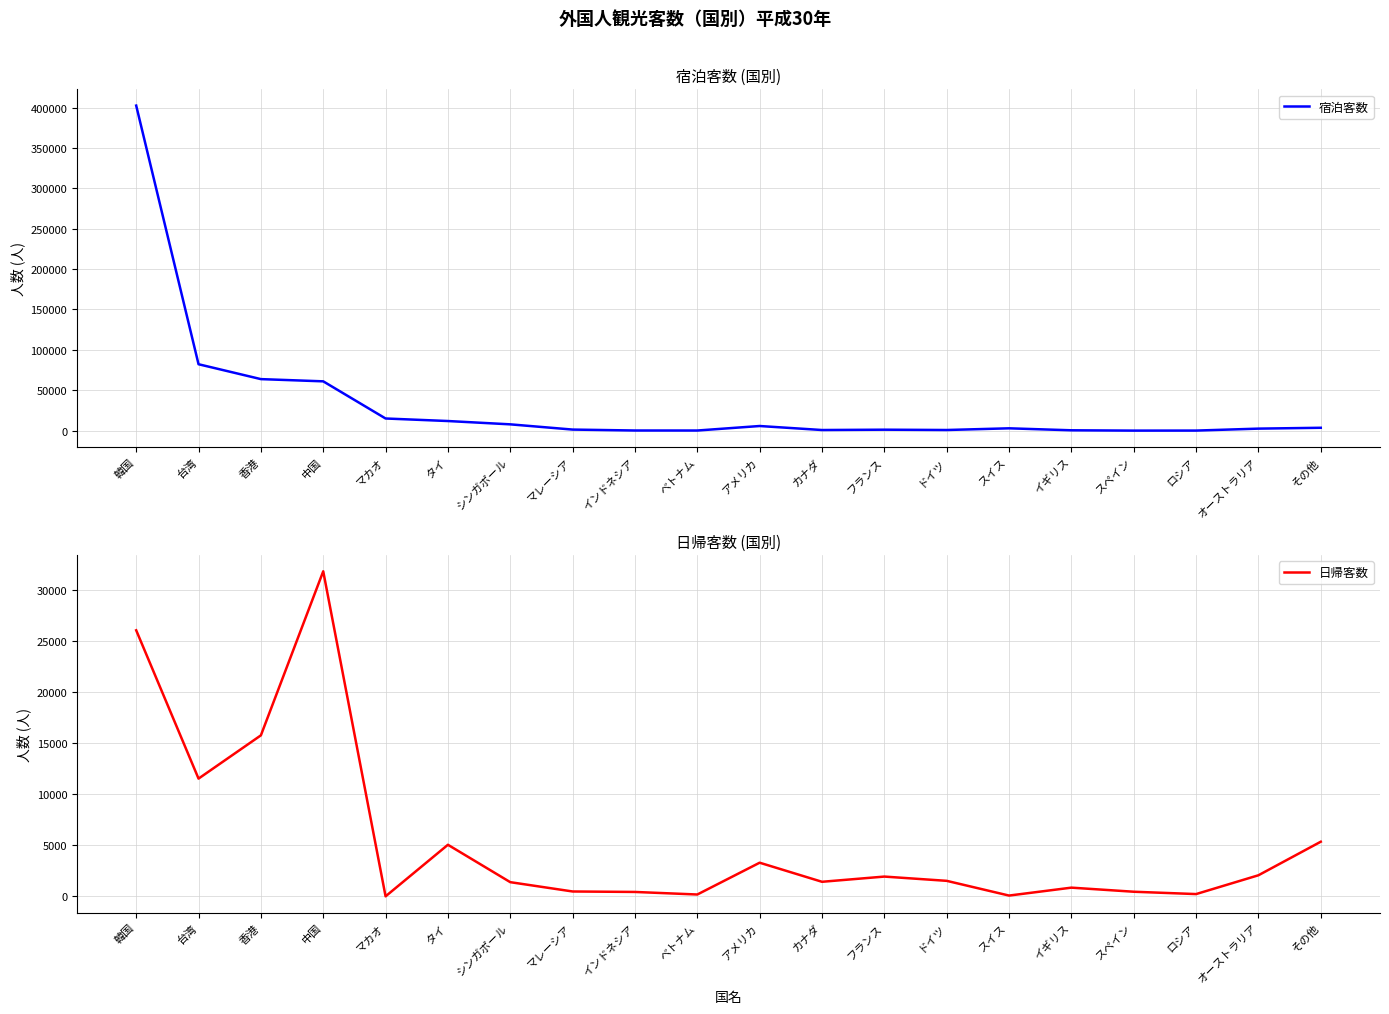

Where is 日帰客数 nearest to the value 15903?

香港